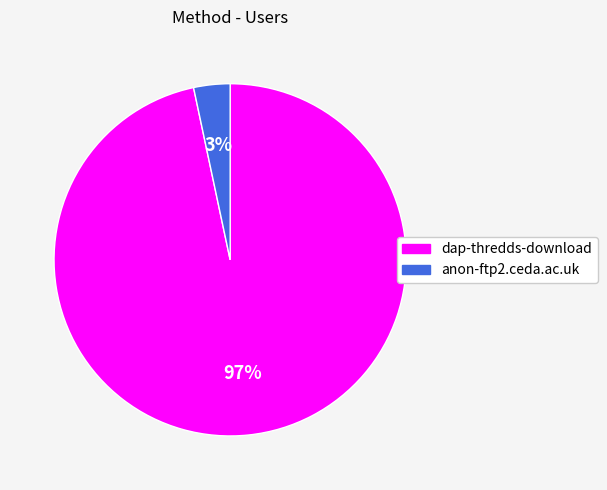

To the nearest percent, what is the combined percentage of dap-thredds-download and anon-ftp2.ceda.ac.uk?

100%